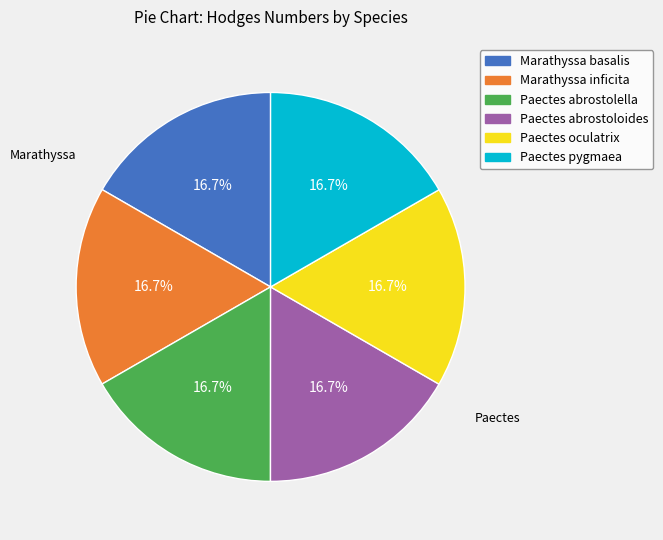

To the nearest percent, what percentage of the pie is Paectes abrostolella?

17%